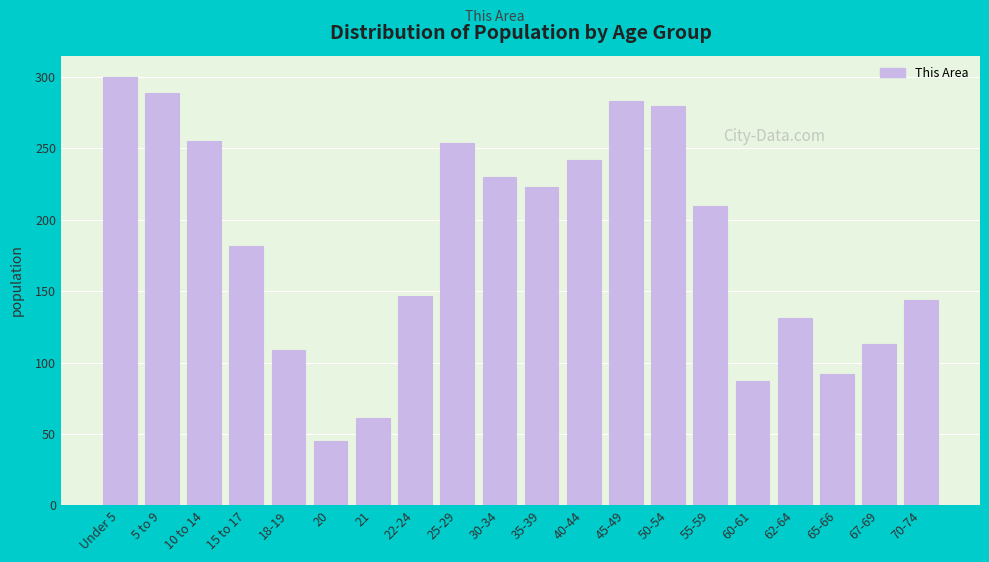

The value at 67-69 is 113. True or false?

True